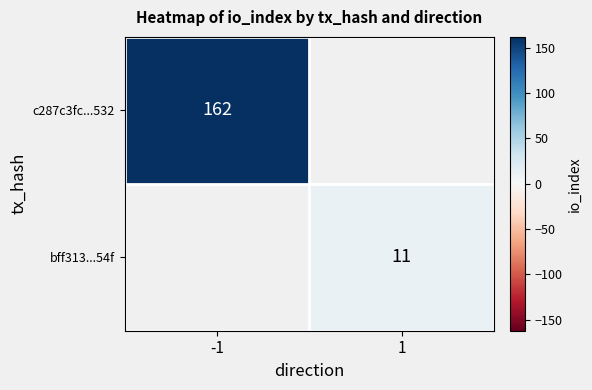

At which category does the chart reach its minimum across all series?

1